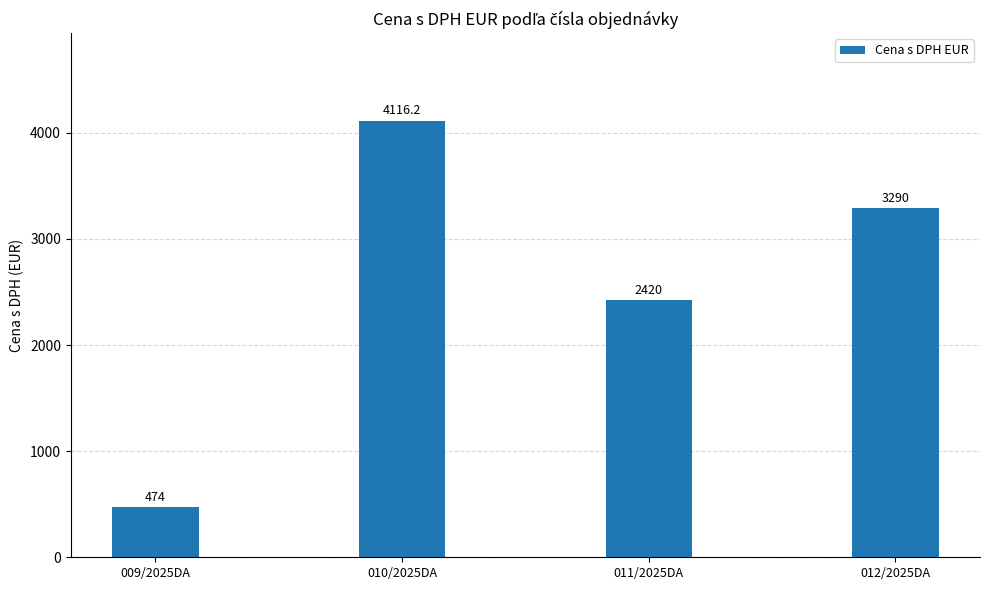

How many data points are less than 3290?

2